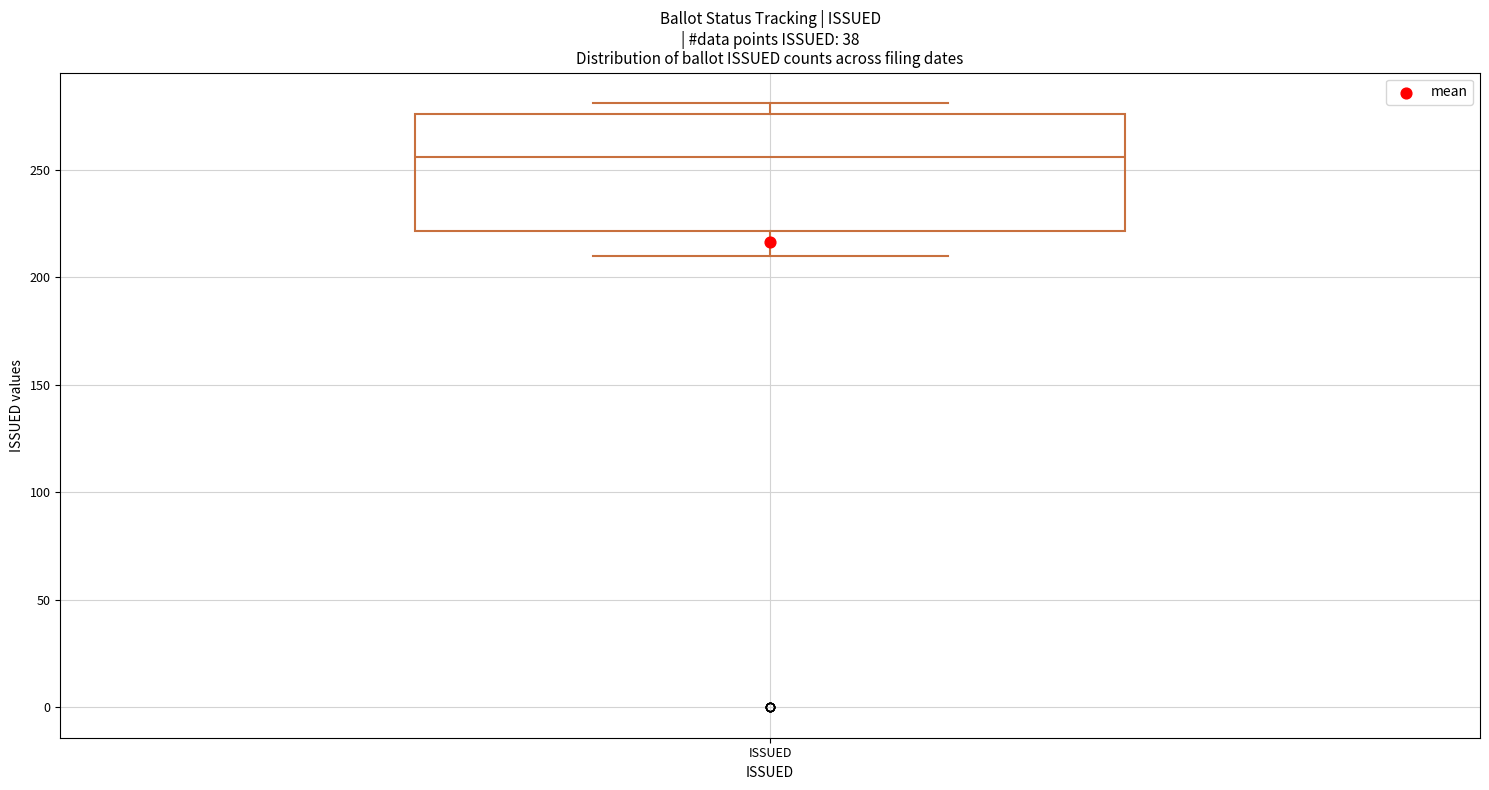

Transcribe this box plot: give where the median line is, the range the box spans, and where the two whiskers end, as read against the y-axis. The values are not printed on the chart, so give them approximately, as read against the axis.

median 255, box 220 to 275, whiskers 210 to 280